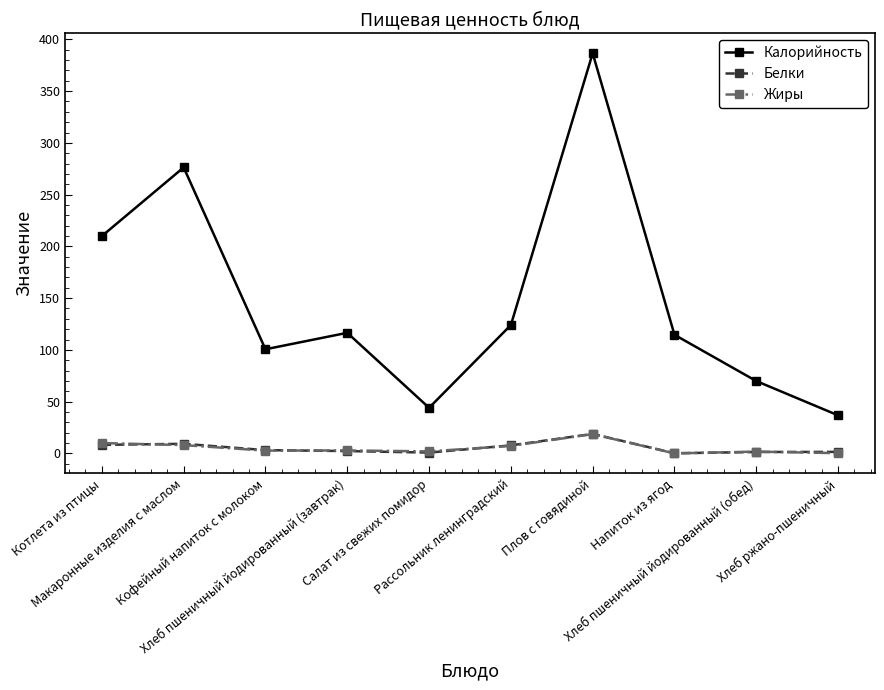

What is the difference between the Жиры values at Плов с говядиной and Хлеб пшеничный йодированный (завтрак)?

15.8